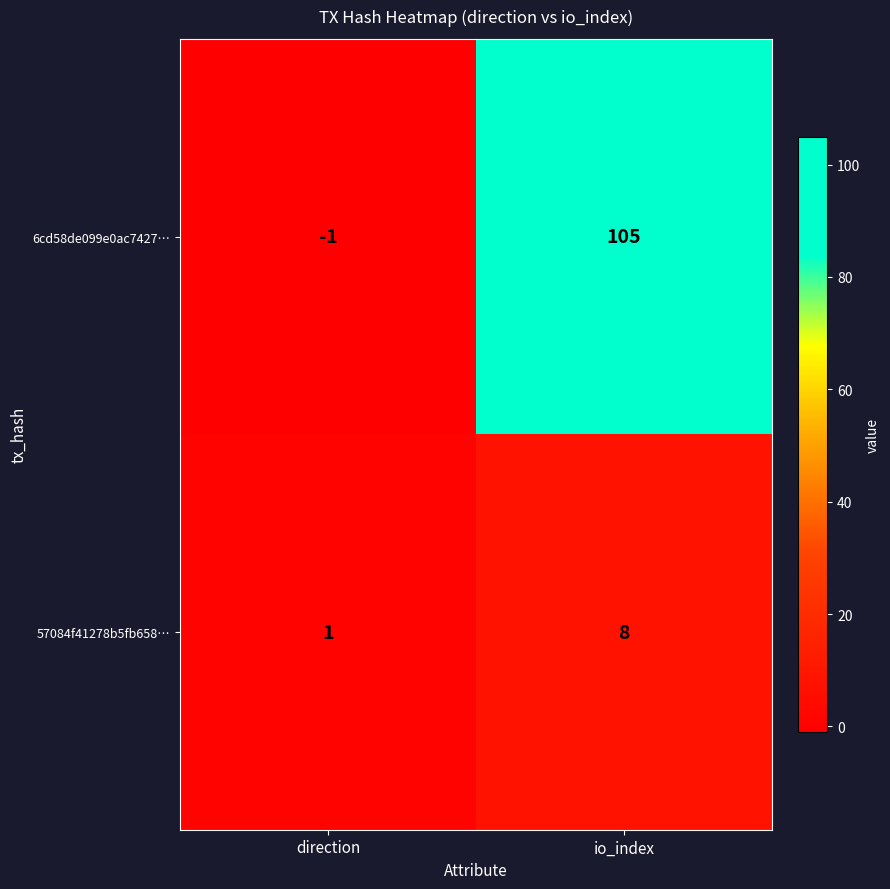

List the series in order of their peak value, lowest first.

57084f41278b5fb658…, 6cd58de099e0ac7427…